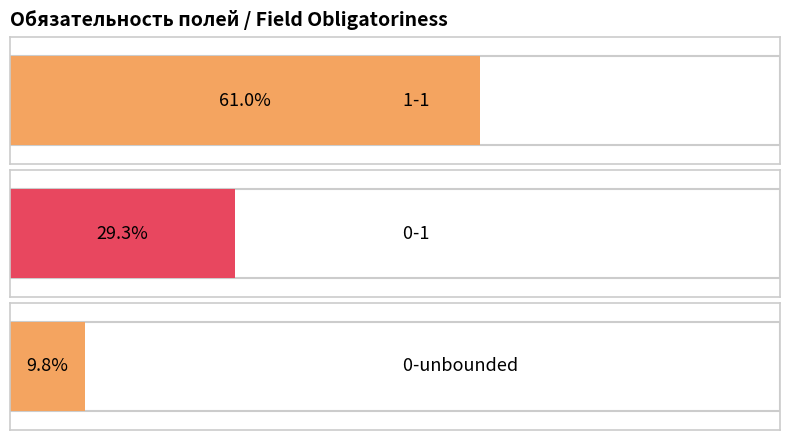

How many distinct data groups are displayed?

1